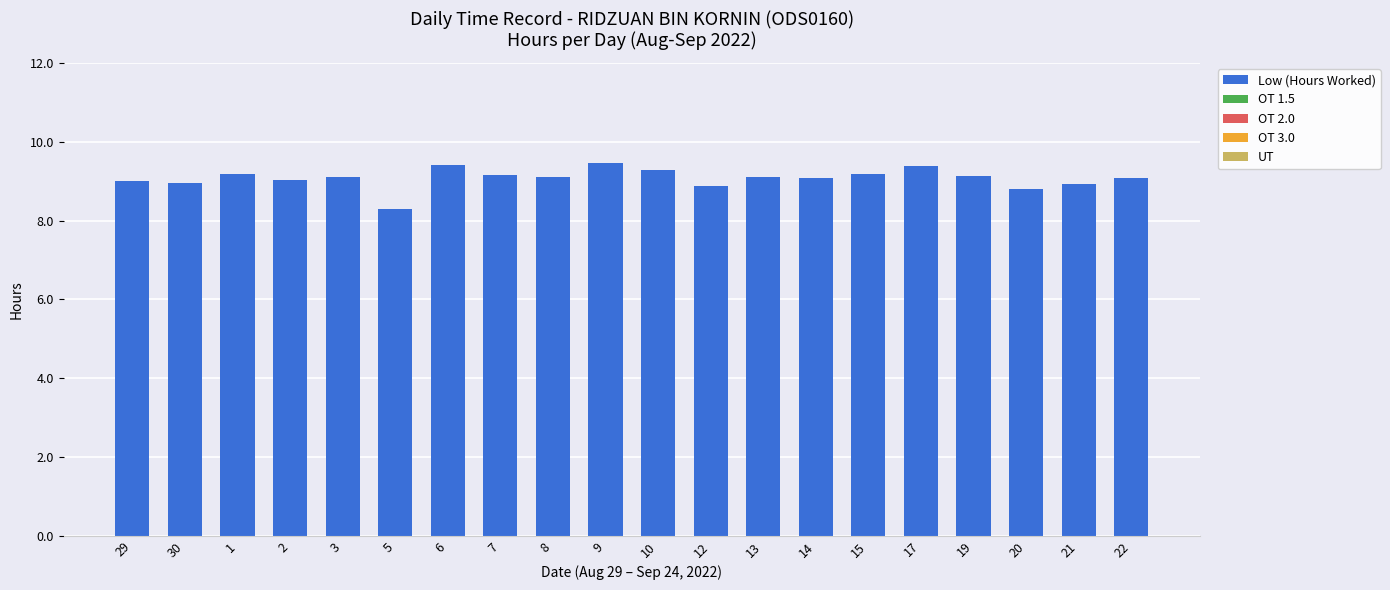

What is the ratio of the value at 1 to the value at 21?

1.0